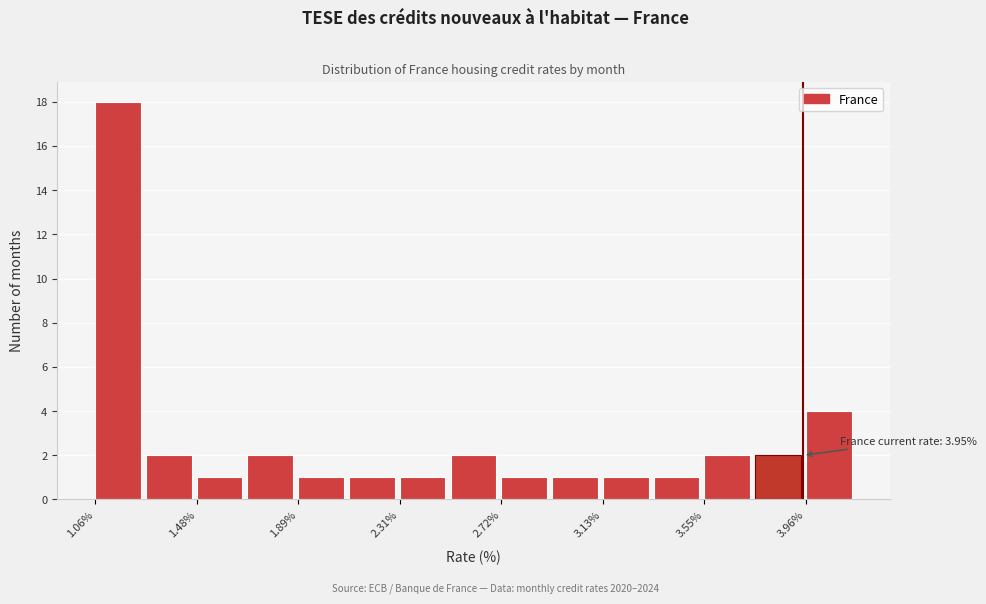

Over which range of the x-axis is the bar tallest?

1.05 to 1.25